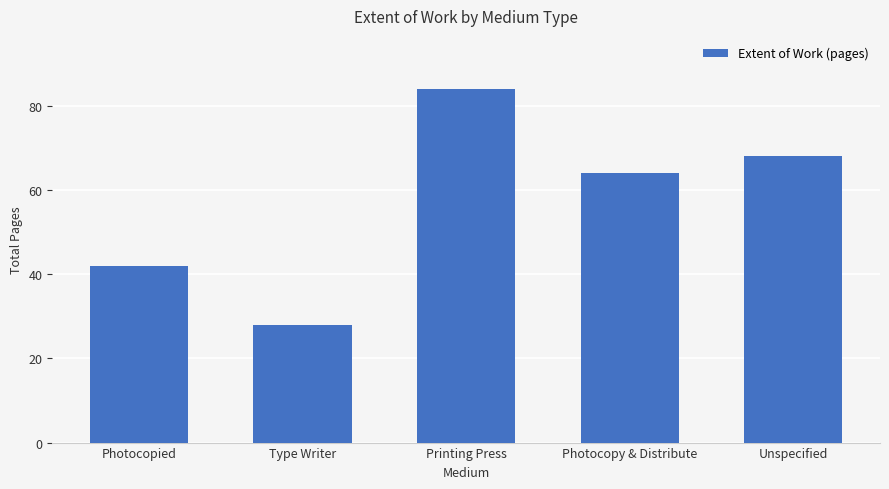

Are the bars grouped side by side (vs. stacked)?

No